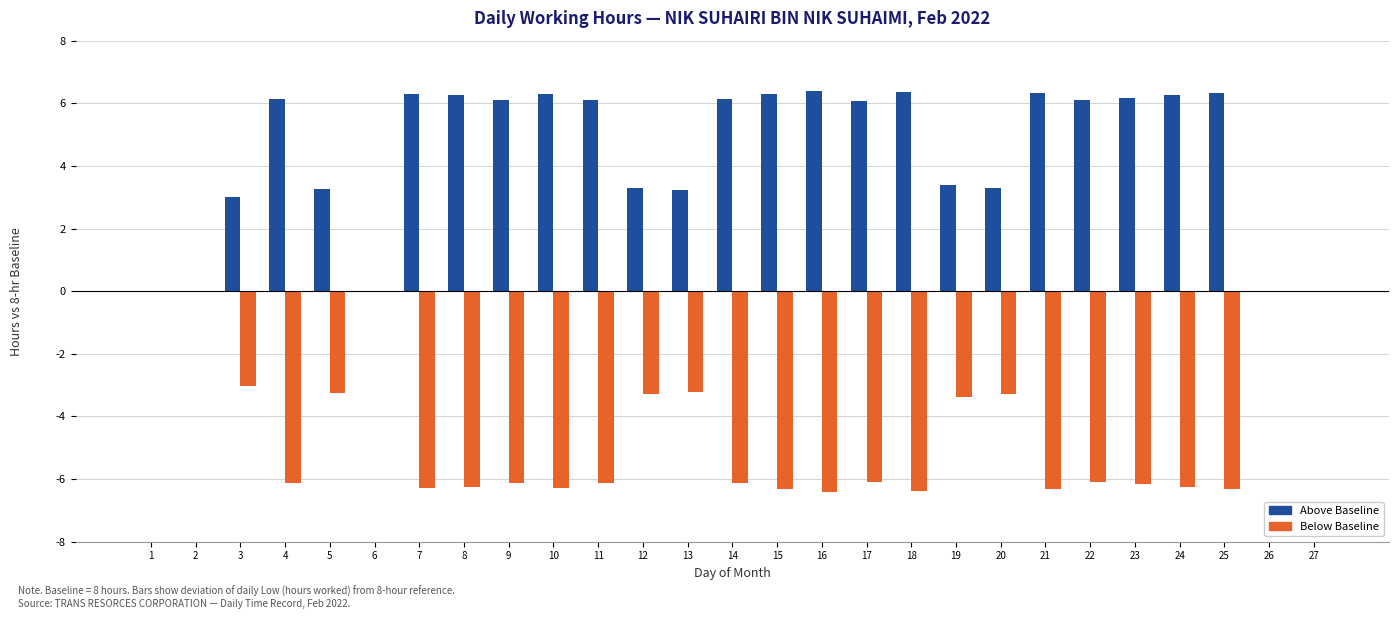

Is it true that Above Baseline equals 6.4 at 18?

True